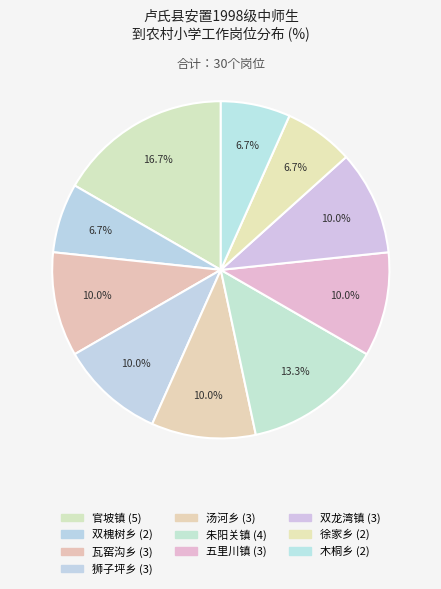

Is there a majority slice in this chart?

No